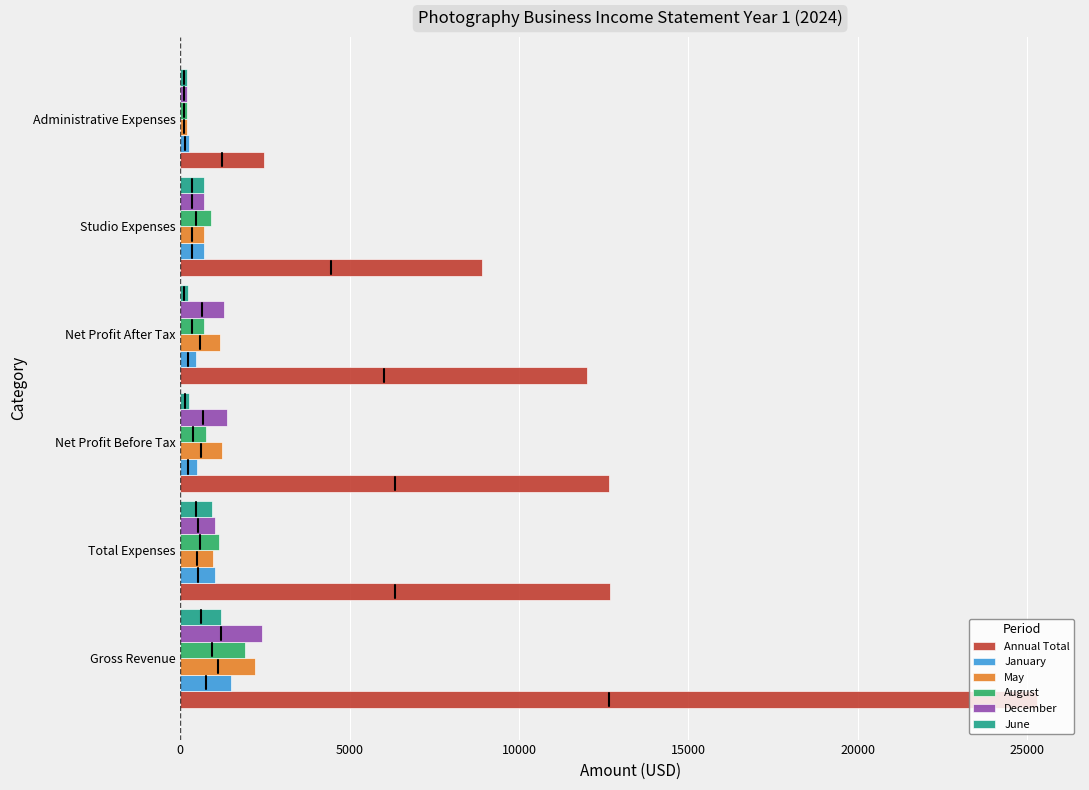

Which series has the largest total across all categories?

Annual Total